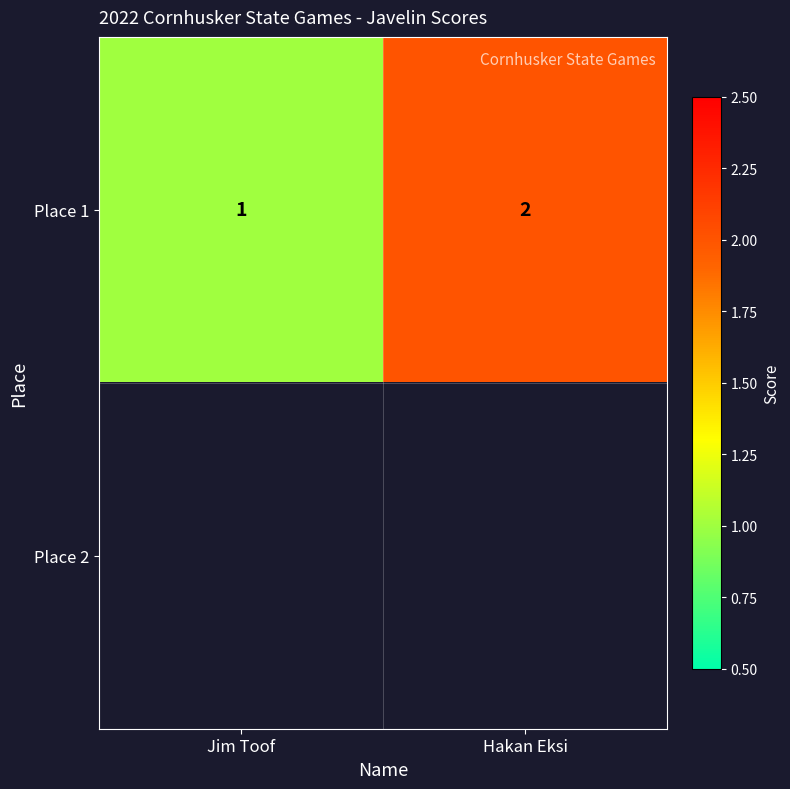

True or false: Place 1 has a value of 2.7 at Hakan Eksi.

False